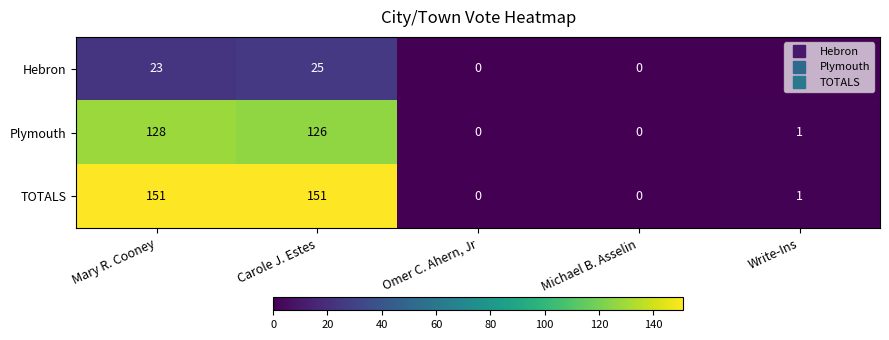

Between Carole J. Estes and Omer C. Ahern, Jr, which series saw the biggest shift?

TOTALS